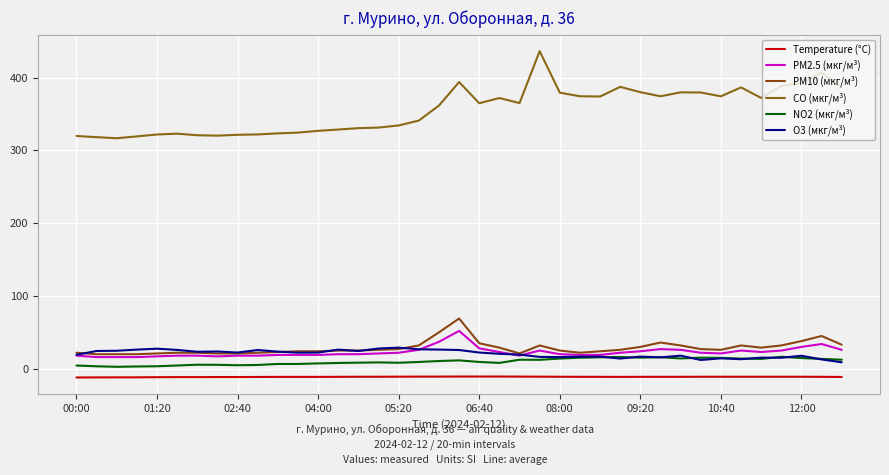

How many lines are shown in the chart?

6